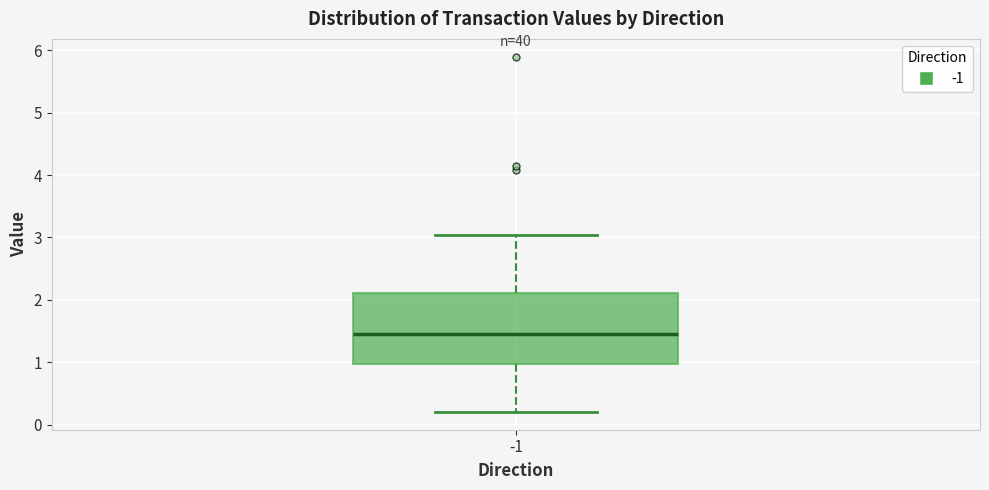

Transcribe this box plot: give where the median line is, the range the box spans, and where the two whiskers end, as read against the y-axis. The values are not printed on the chart, so give them approximately, as read against the axis.

median 1.5, box 1.0 to 2.1, whiskers 0.2 to 3.0